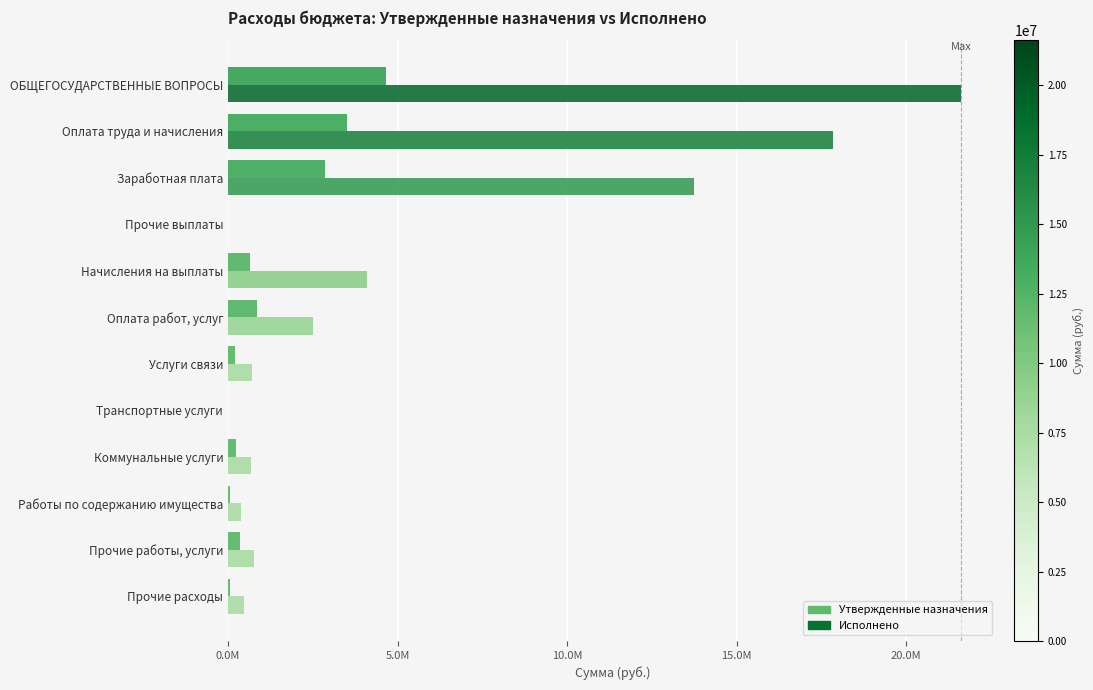

What position from the left is Прочие выплаты?

4